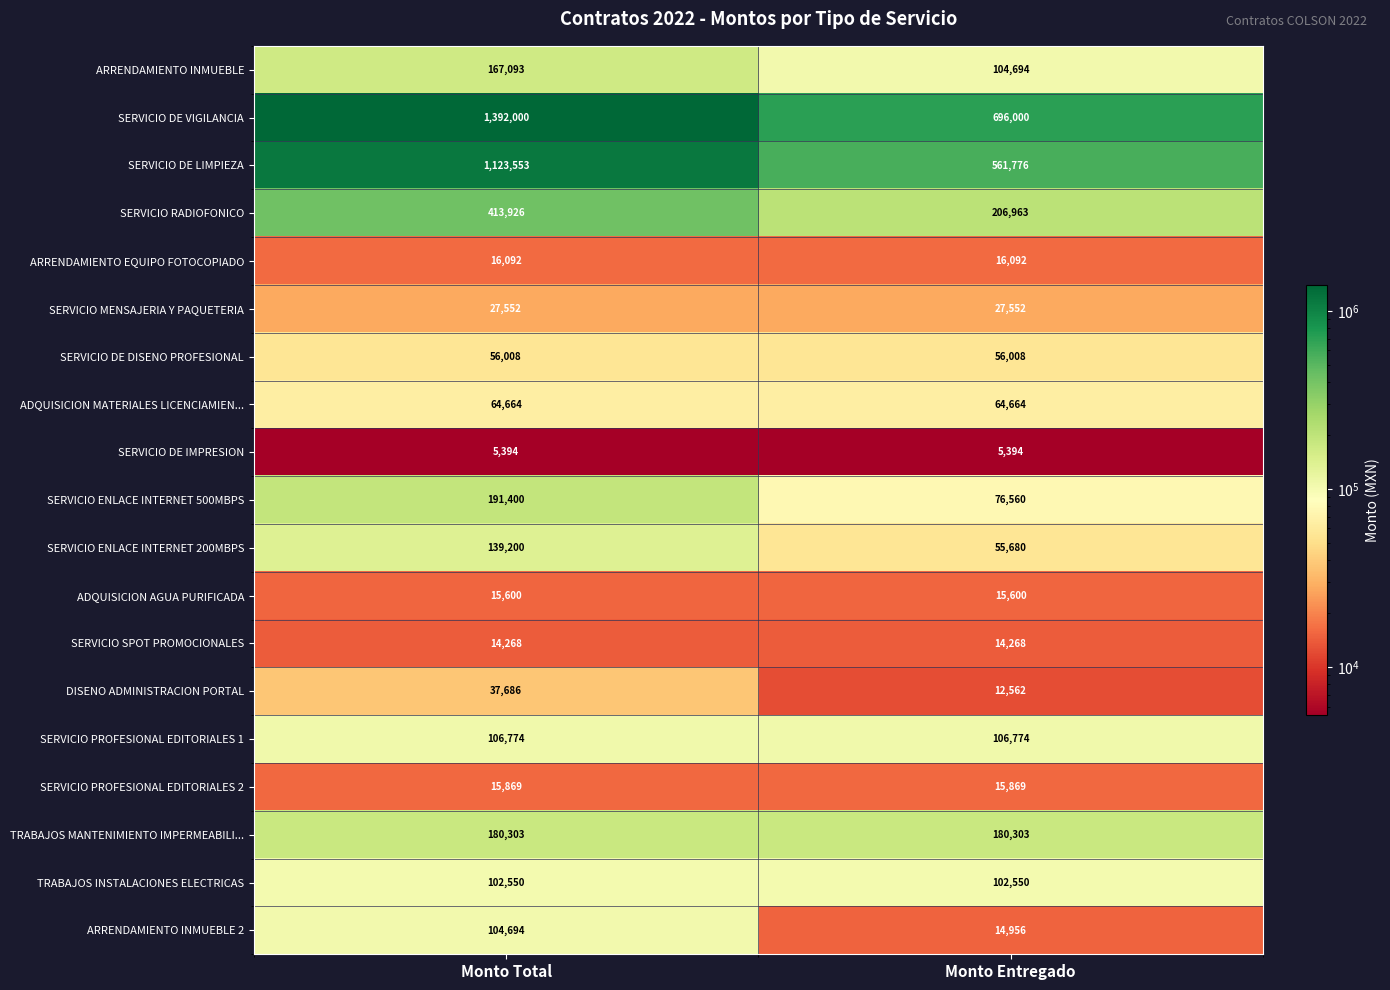

What is the approximate value of ADQUISICION AGUA PURIFICADA at Monto Entregado?

15600